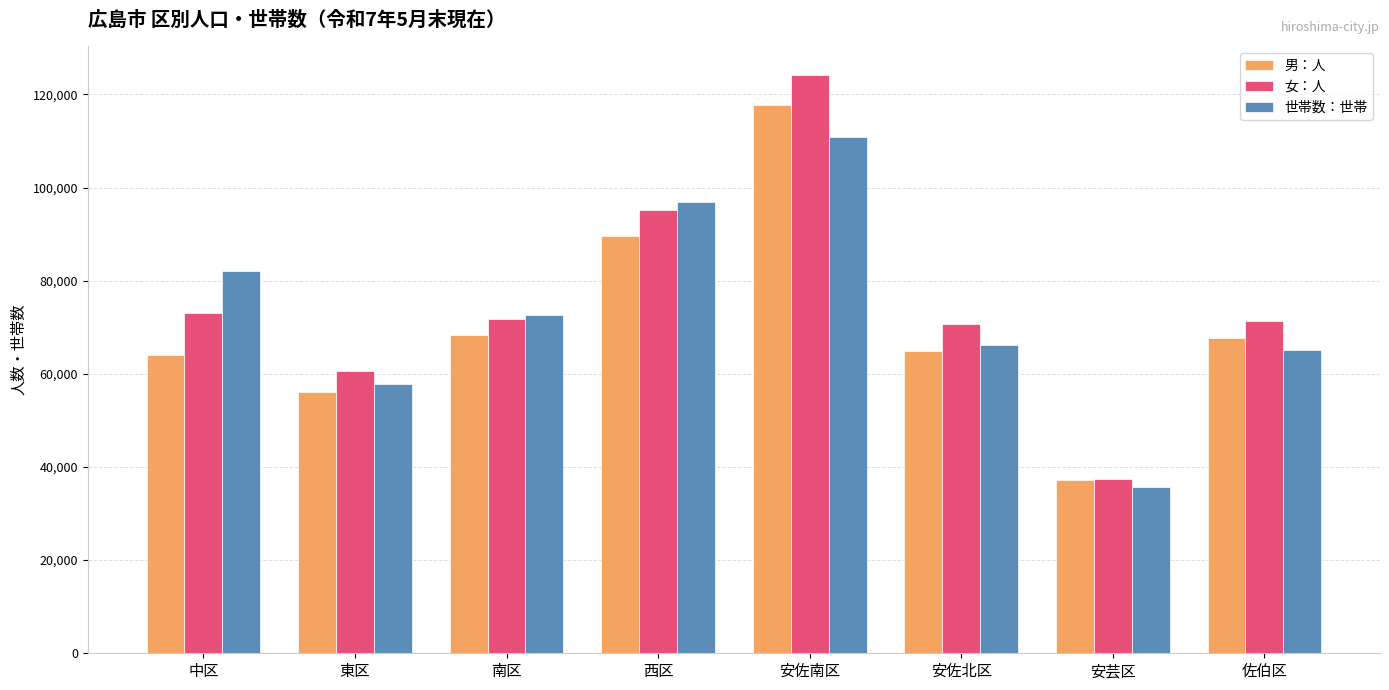

What is the difference between the highest and lowest values at 安芸区?

1649